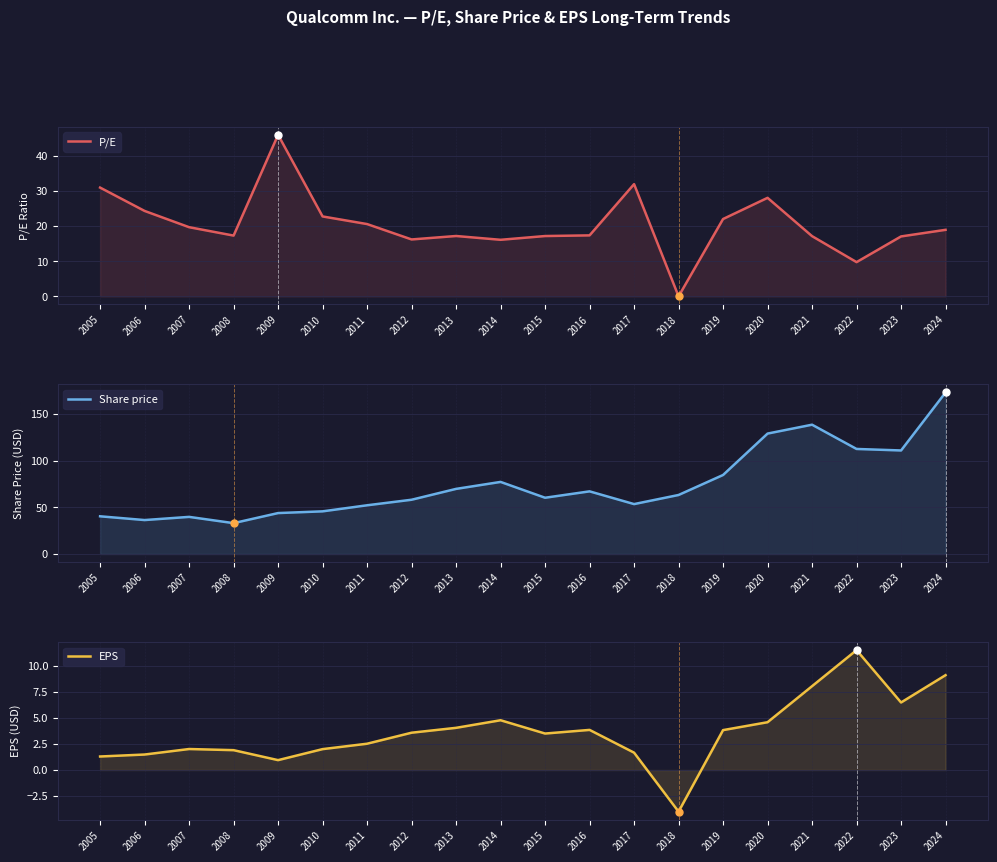

The value of P/E at 2010 is 22.8. True or false?

True